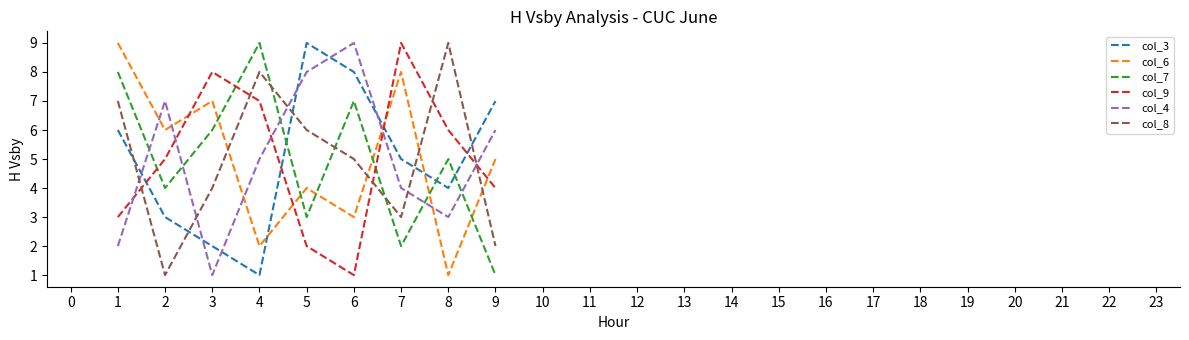

Count the col_7 values in the range 3 to 7.

5